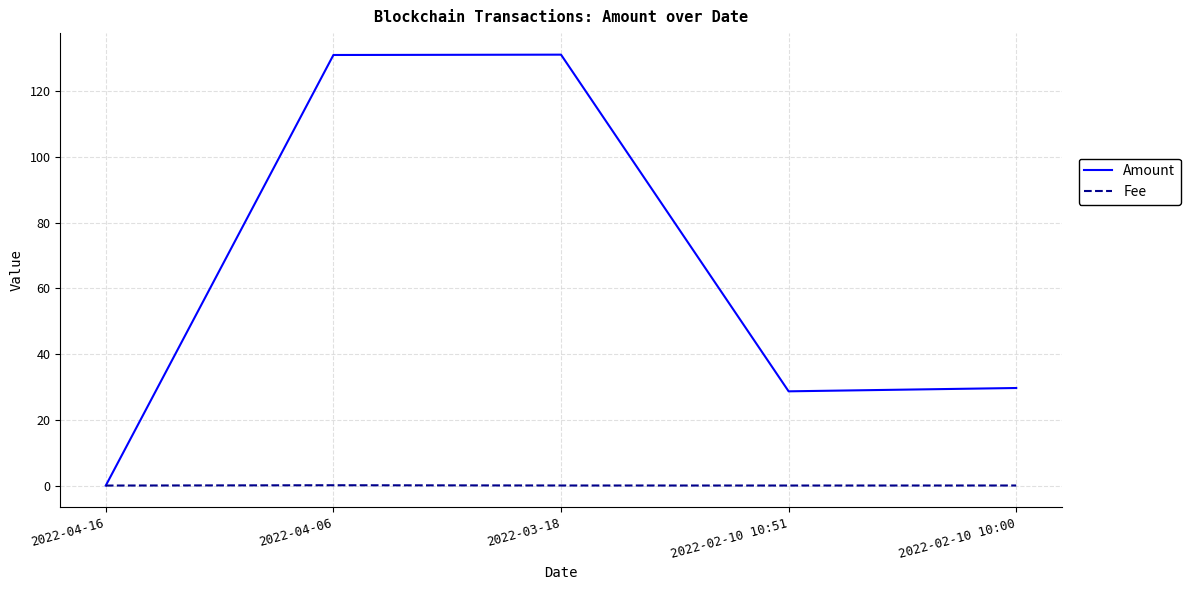

True or false: Amount has a value of 131.2 at 2022-03-18.

True